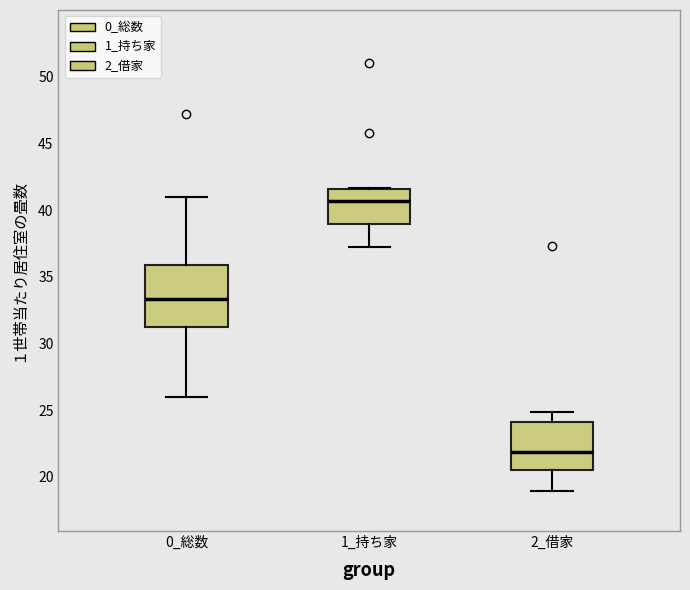

Reading left to right, transcribe this box plot: for each box, give where its median line is, the range the box spans, and where its two whiskers end, as read against the y-axis. The values are not printed on the chart, so give them approximately, as read against the axis.

0_総数: median 33.5, box 31.0 to 36.0, whiskers 26.0 to 41.0
1_持ち家: median 40.5, box 39.0 to 41.5, whiskers 37.0 to 41.5
2_借家: median 22.0, box 20.5 to 24.0, whiskers 19.0 to 25.0